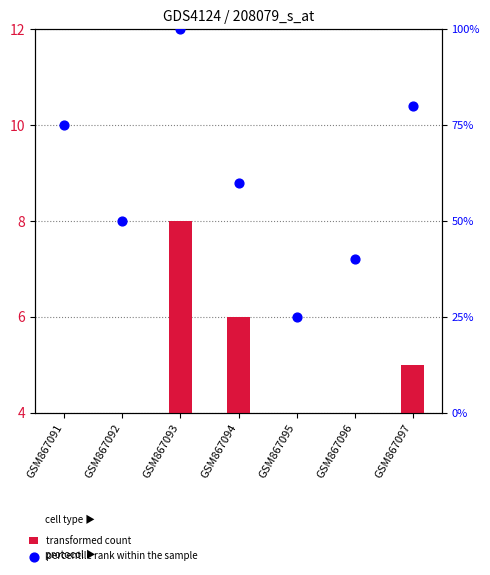

At which category is the sum across all series the highest?

GSM867093